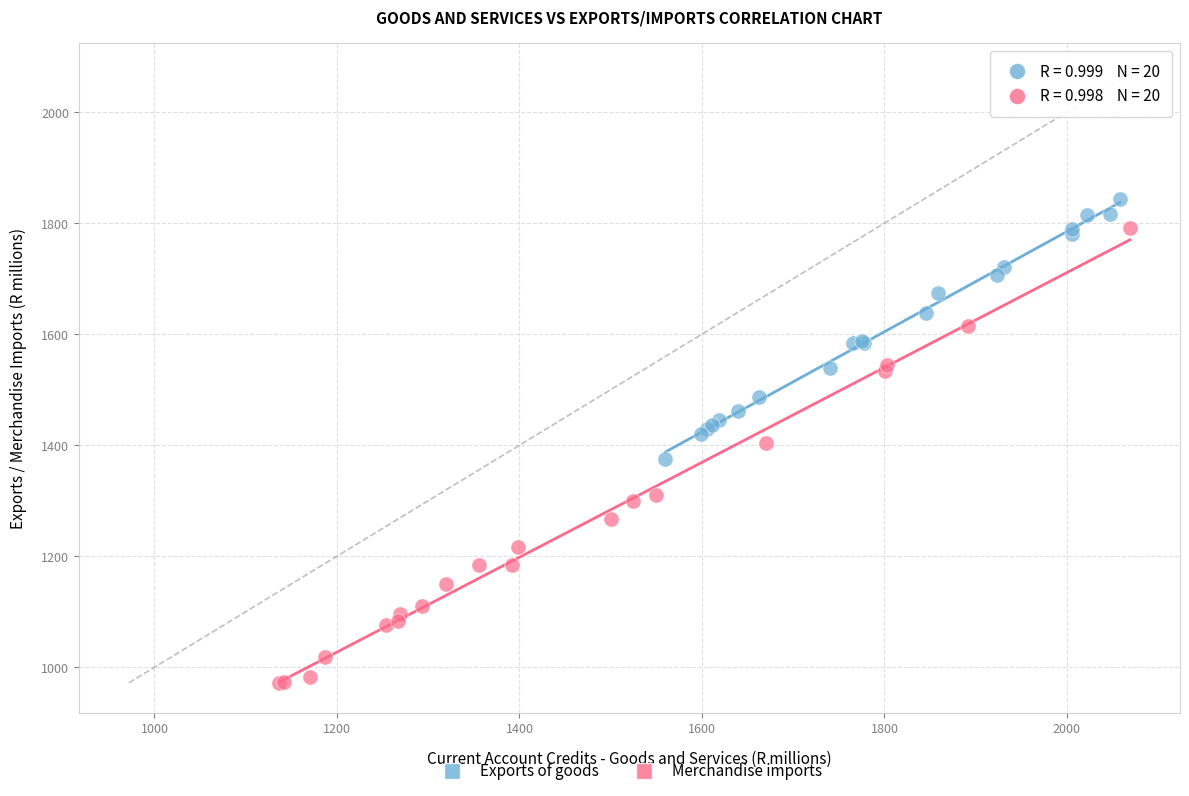

What are all the series names shown in the legend?

Exports of goods, Merchandise imports